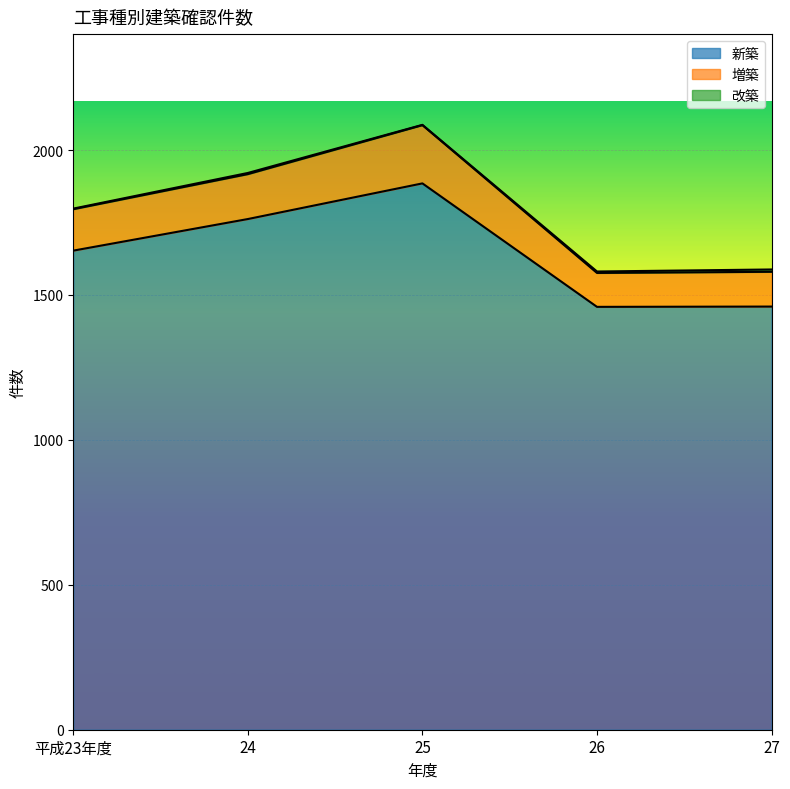

What is the difference between the highest and lowest values at 26?

1454